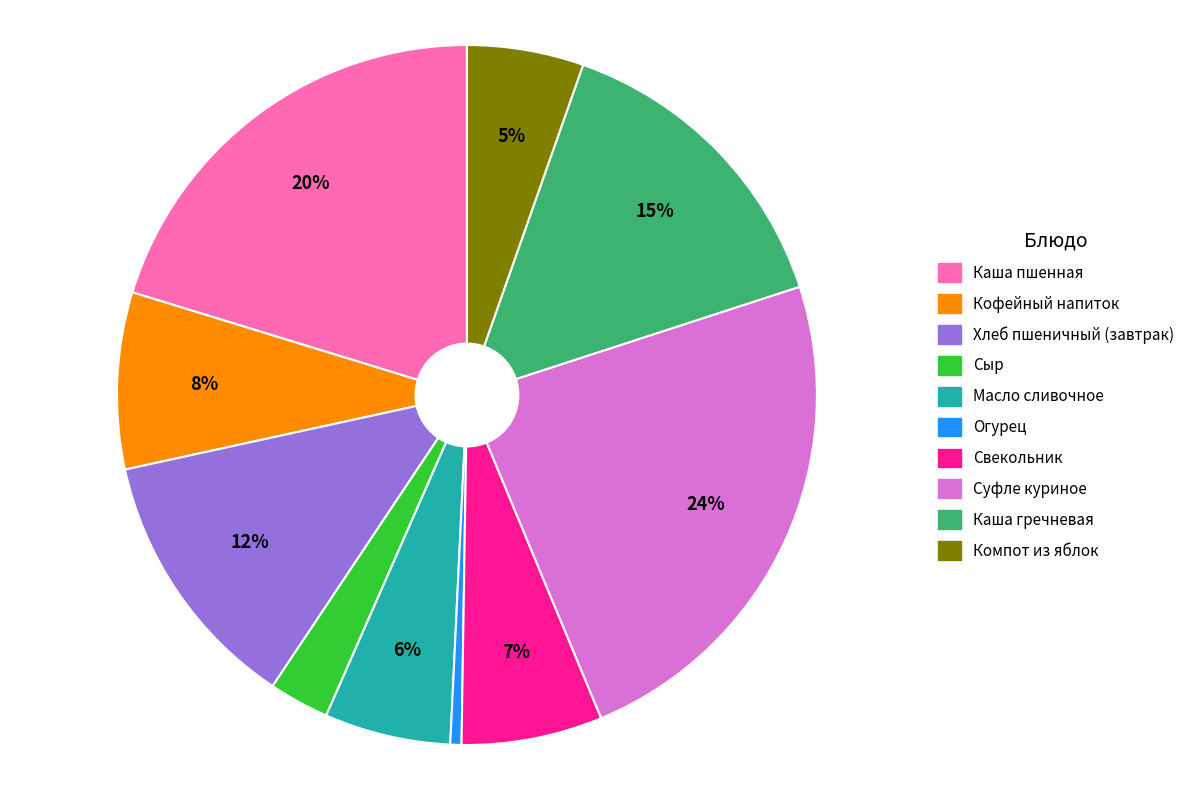

To the nearest percent, what portion does Хлеб пшеничный (завтрак) represent?

12%